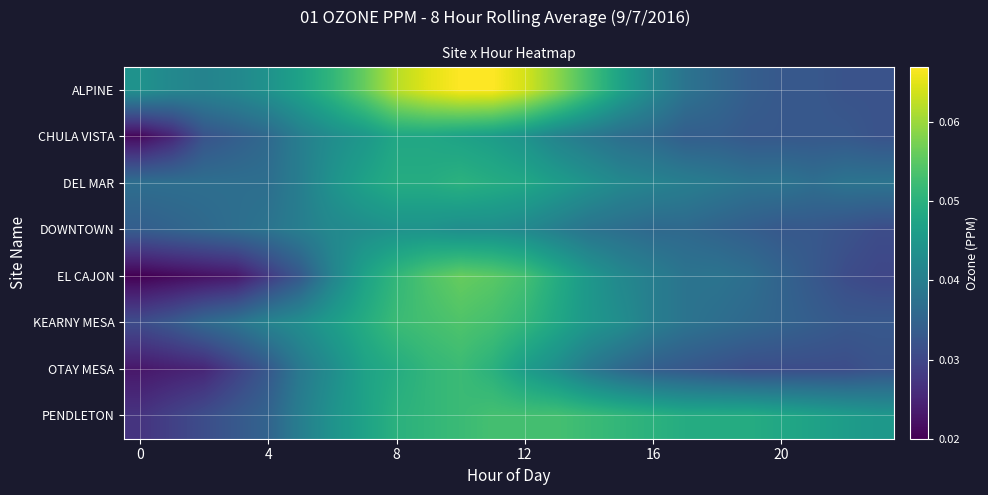

Which series has the largest range (max minus min)?

EL CAJON